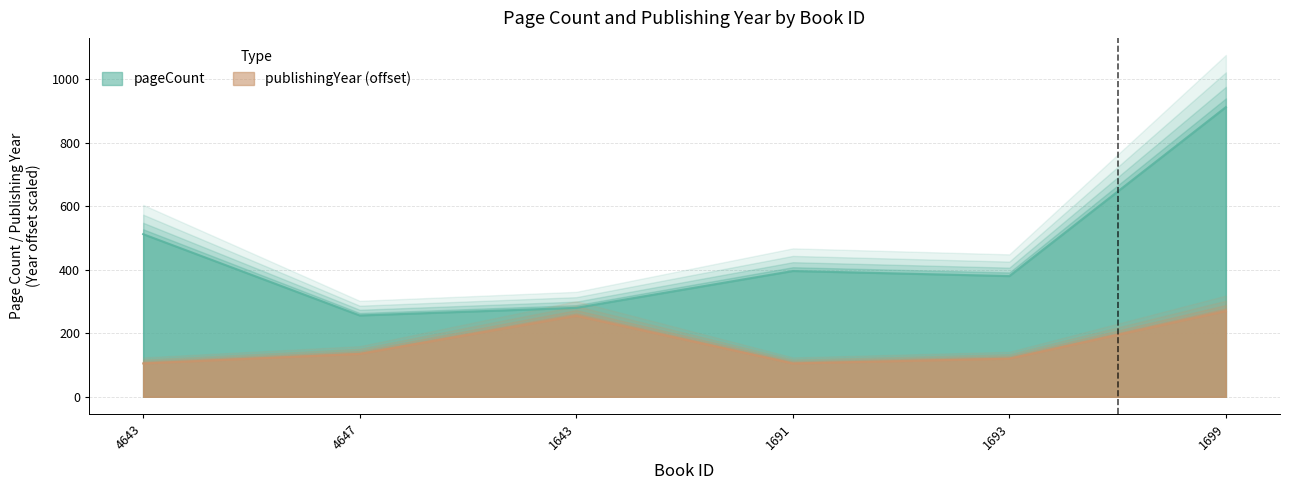

At which category does pageCount reach its first local peak?

1691